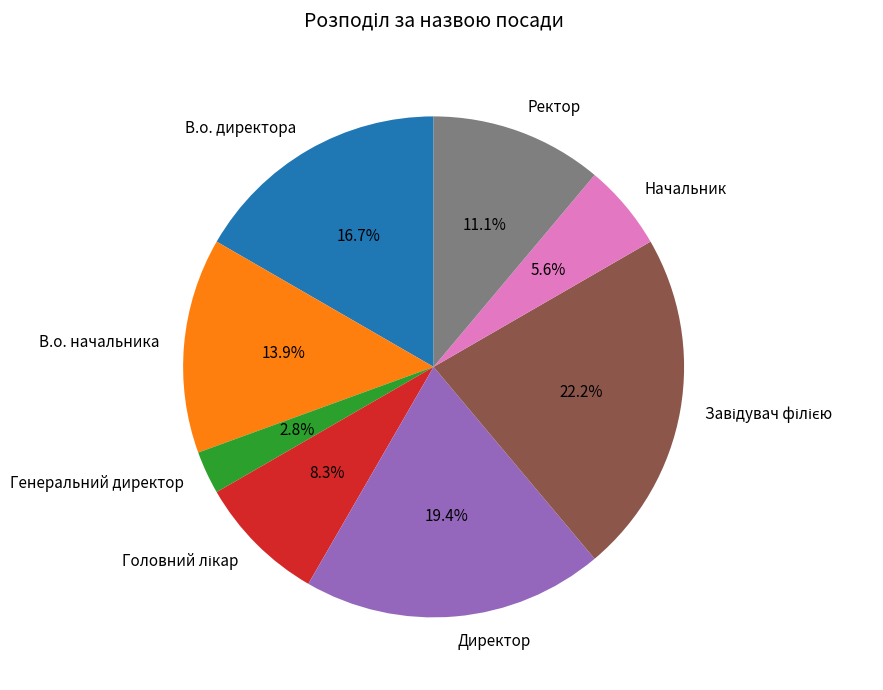

How many slices are in this pie chart?

8